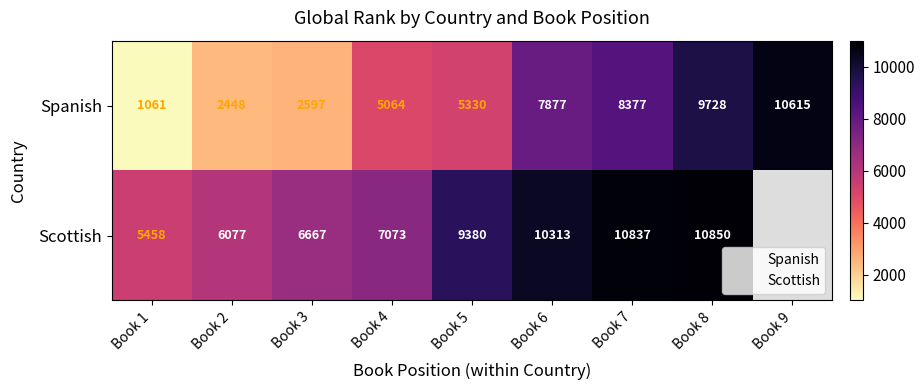

What is the highest value of the Spanish series?

10615.0